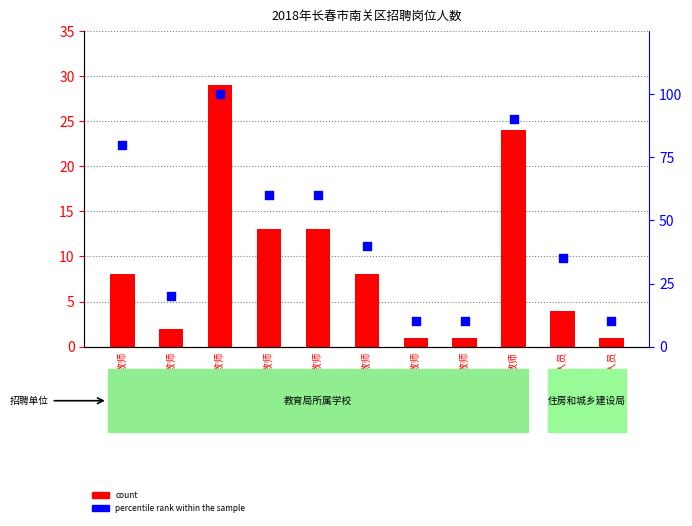

What are all the series names shown in the legend?

count, percentile rank within the sample